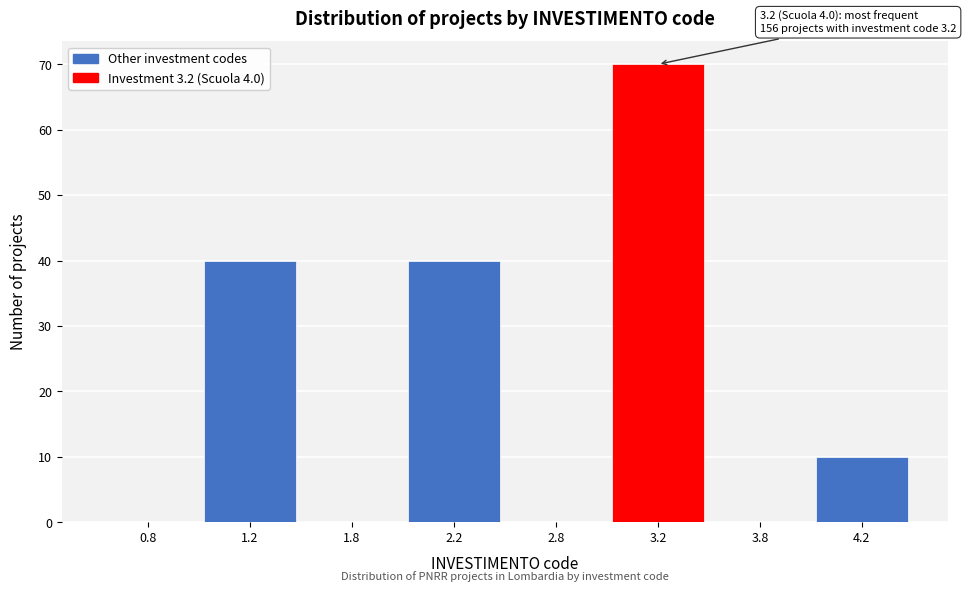

Reading left to right, list all the values displayed in this chart.

0.8=0	1.2=40	1.8=0	2.2=40	2.8=0	3.2=70	3.8=0	4.2=10